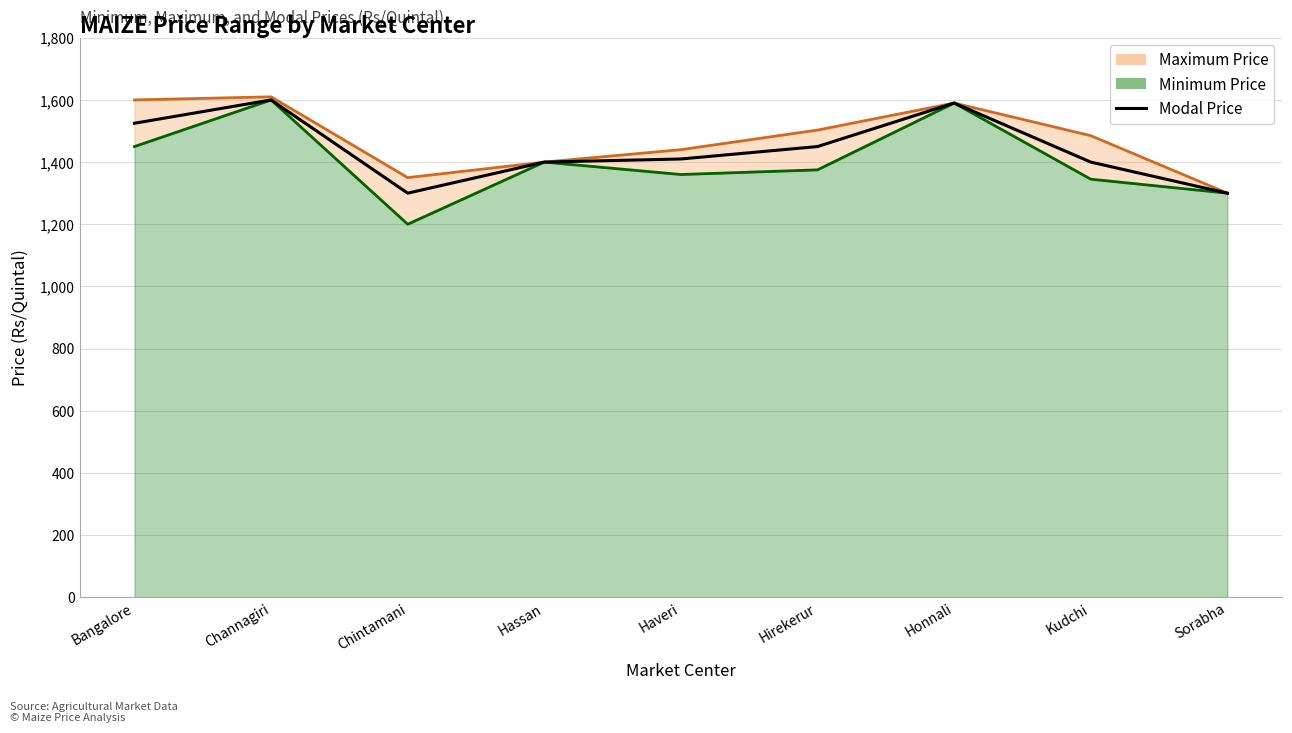

Between Haveri and Bangalore, which is larger?

Bangalore